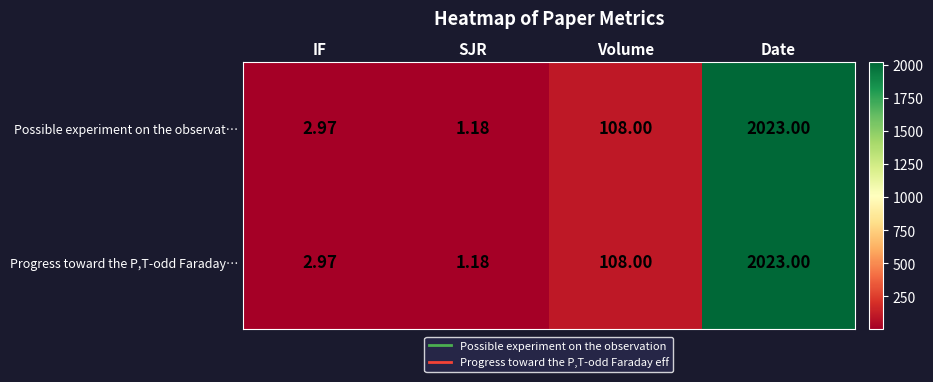

List the labels in order of Progress toward the P,T-odd Faraday… value, smallest first.

SJR, IF, Volume, Date